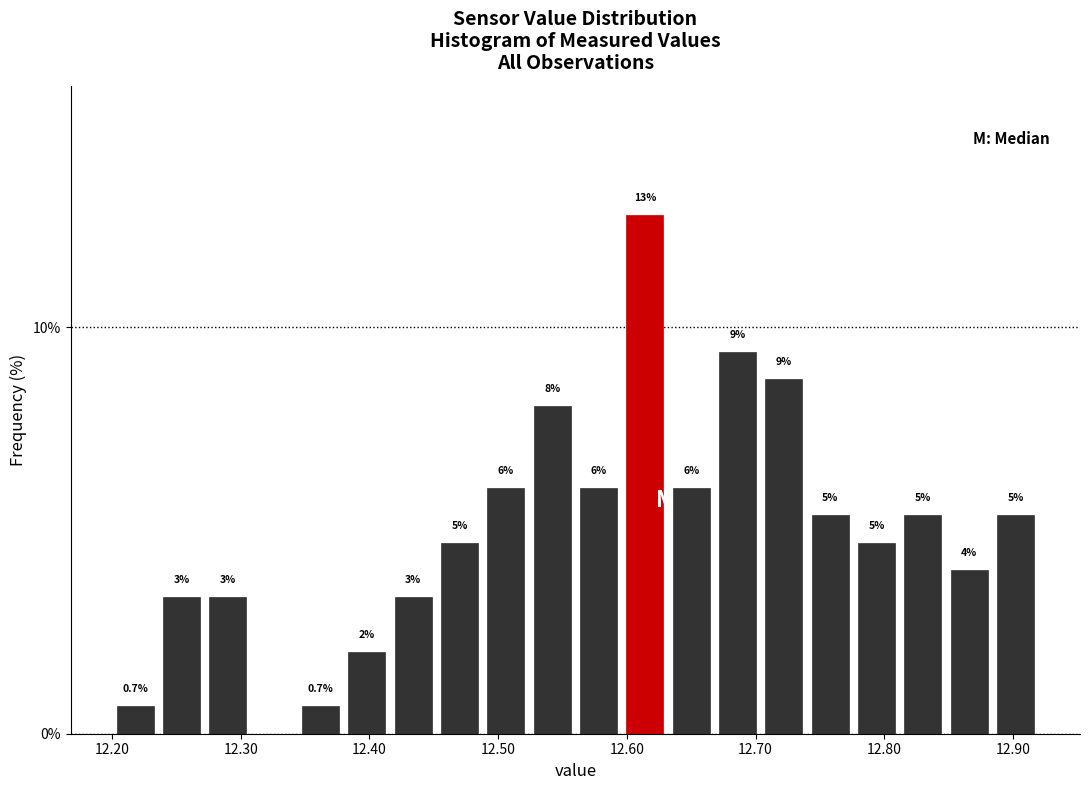

Read against the x-axis, roughly where is the centre of the tallest bar?

12.61